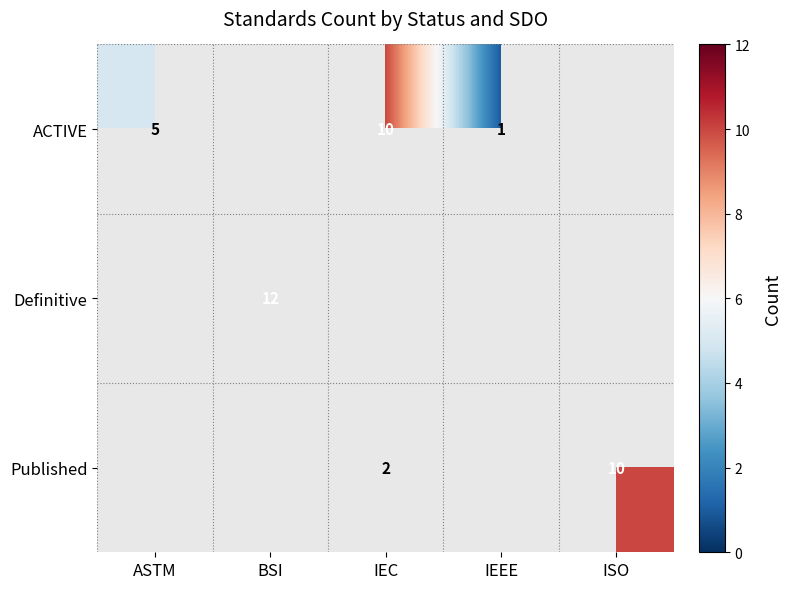

Which label corresponds to the smallest value in the chart?

IEEE